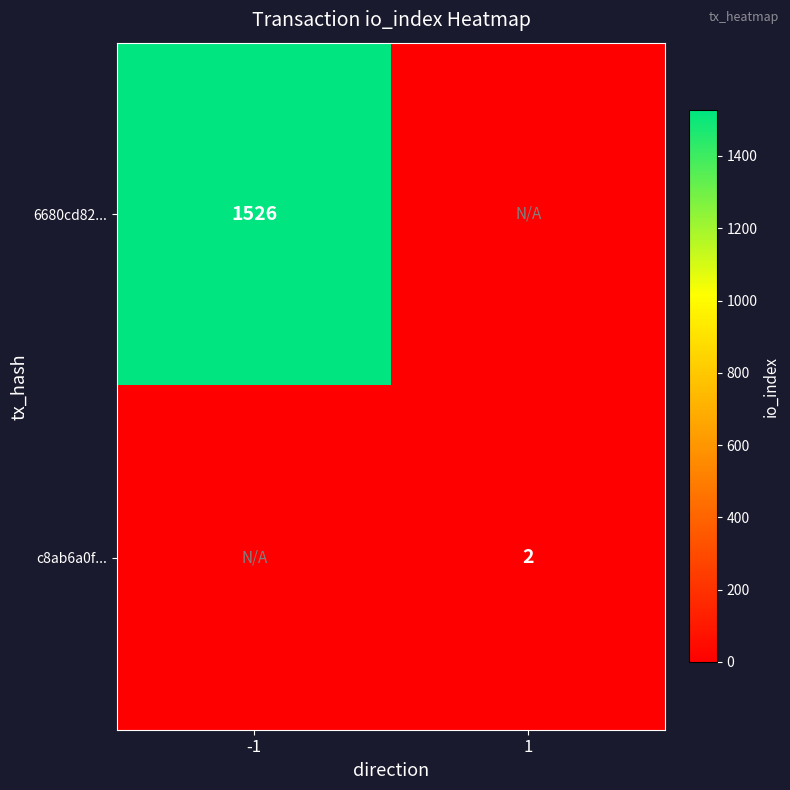

True or false: c8ab6a0f... has a value of 1 at 1.

False